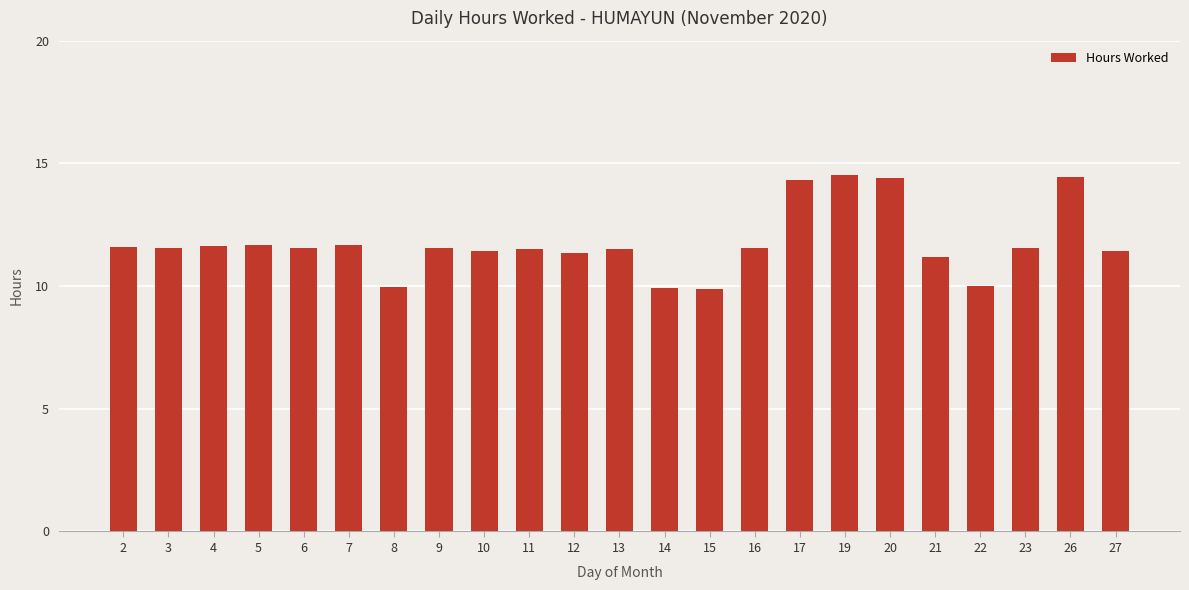

Does the chart contain any negative values?

No